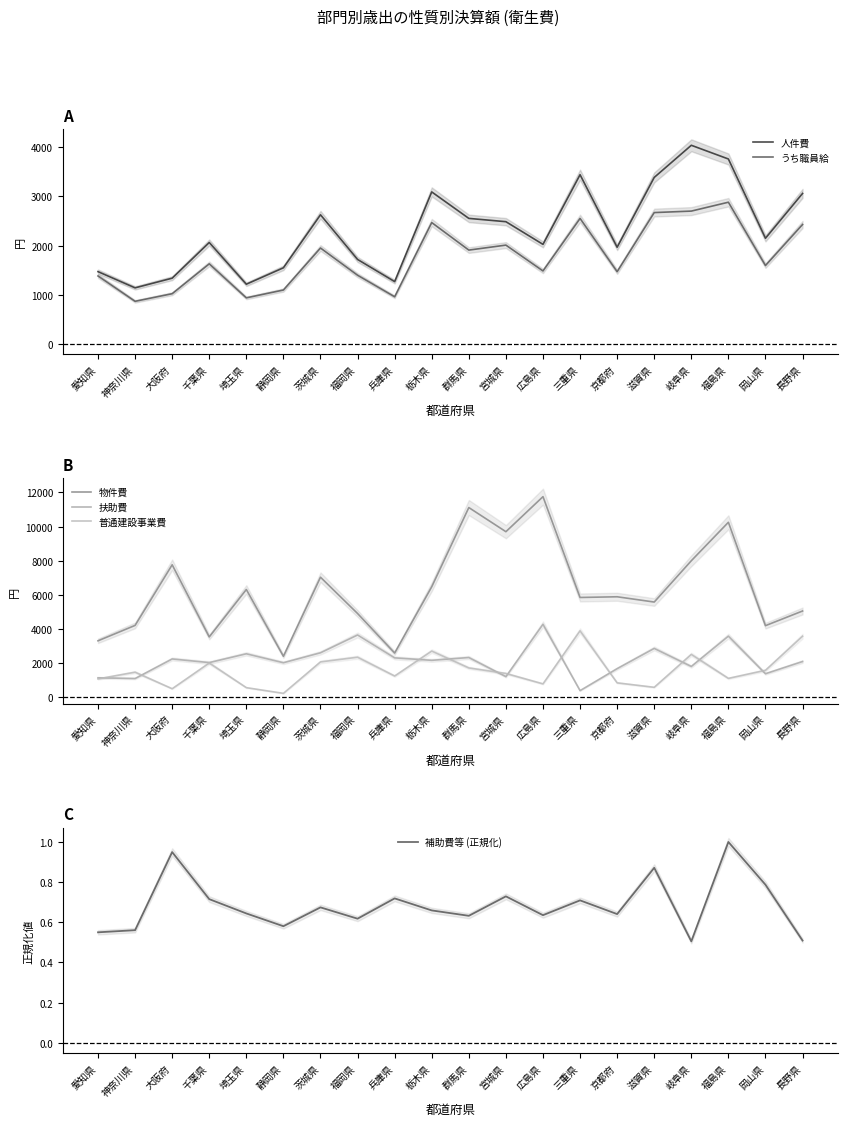

Where is 補助費等 (正規化) nearest to the value 0?

岐阜県